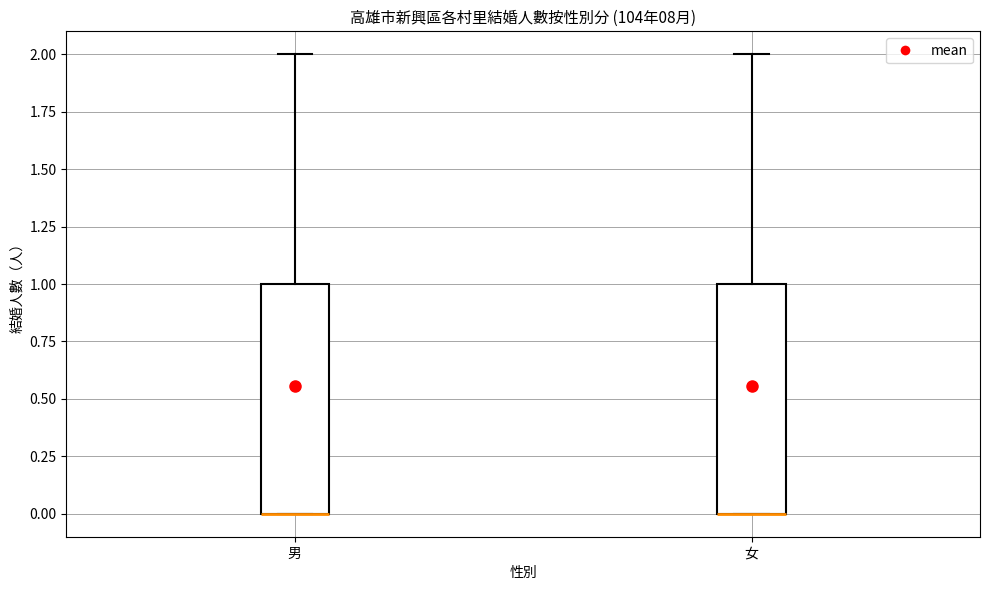

Reading left to right, transcribe this box plot: for each box, give where its median line is, the range the box spans, and where its two whiskers end, as read against the y-axis. The values are not printed on the chart, so give them approximately, as read against the axis.

男: median 0 (drawn on the box's lower edge), box 0 to 1, whiskers 0 to 2
女: median 0 (drawn on the box's lower edge), box 0 to 1, whiskers 0 to 2